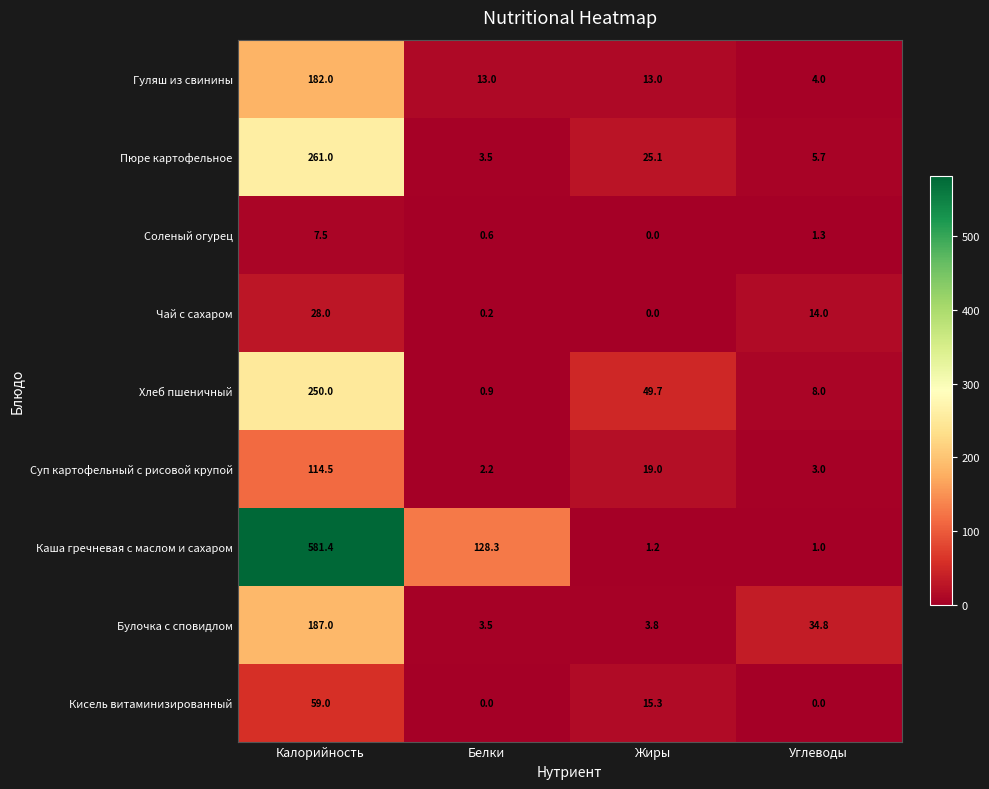

The Пюре картофельное series shows 3.5 at Белки. True or false?

True